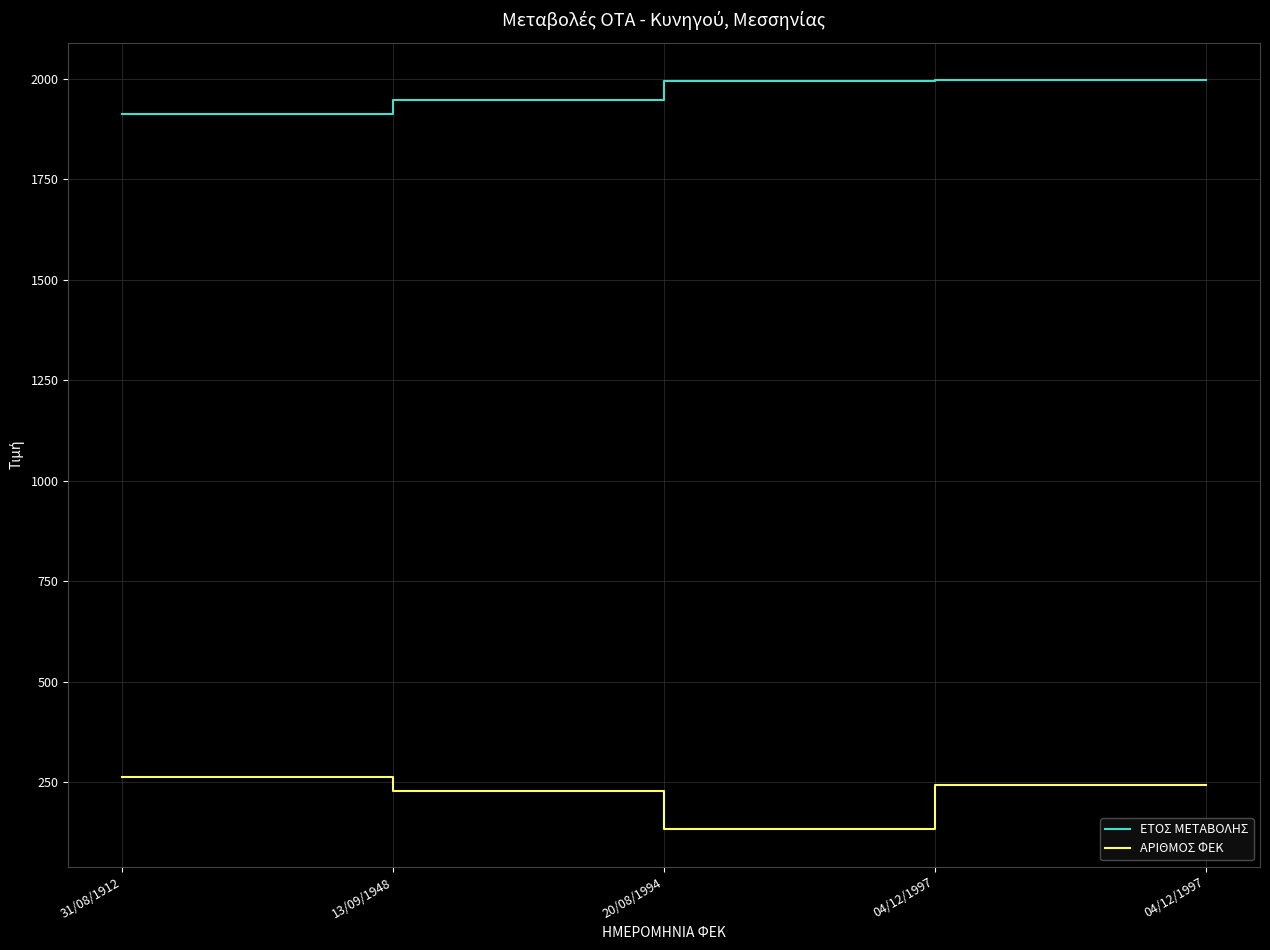

How many lines are shown in the chart?

2